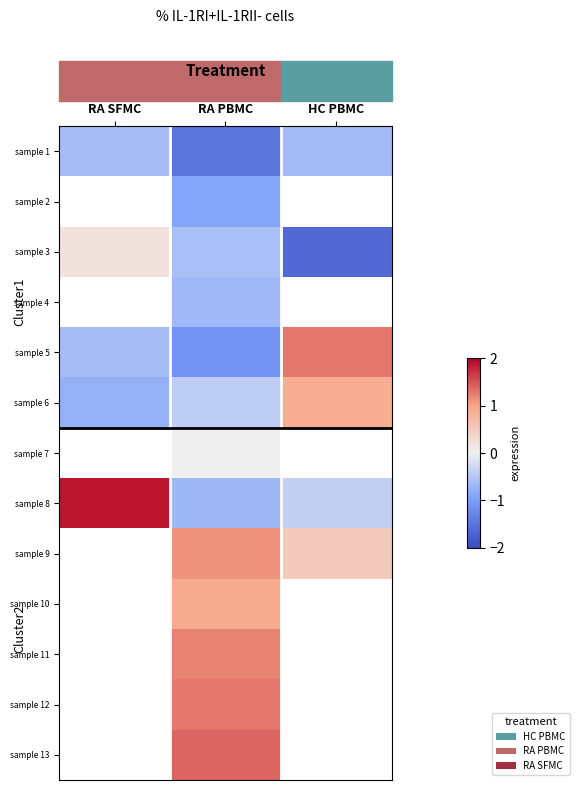

Is the value of sample 5 at HC PBMC greater than the value of sample 8 at HC PBMC?

Yes